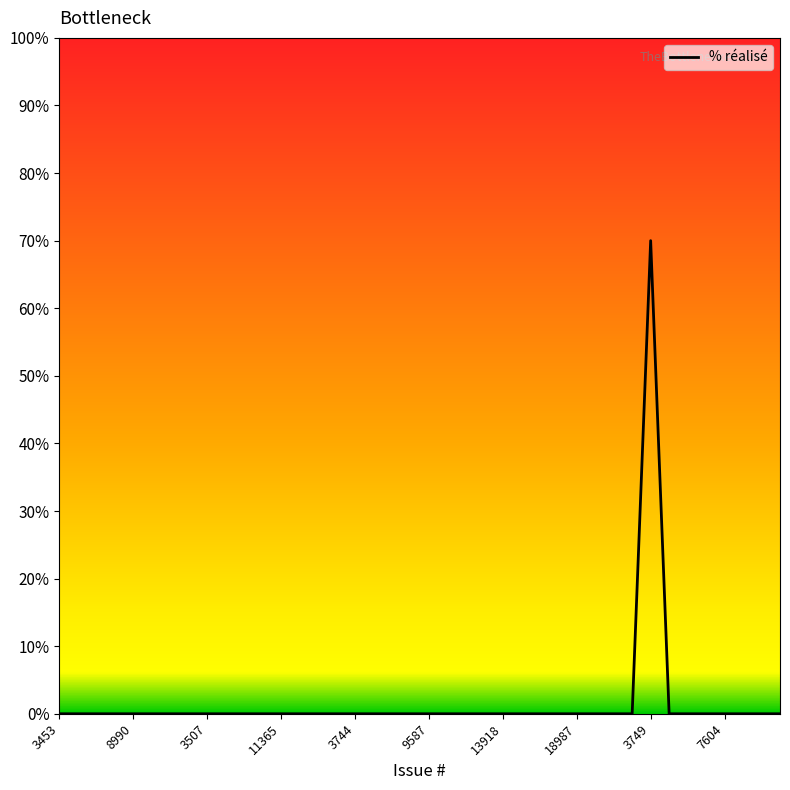

What is the maximum value shown in the chart?

70